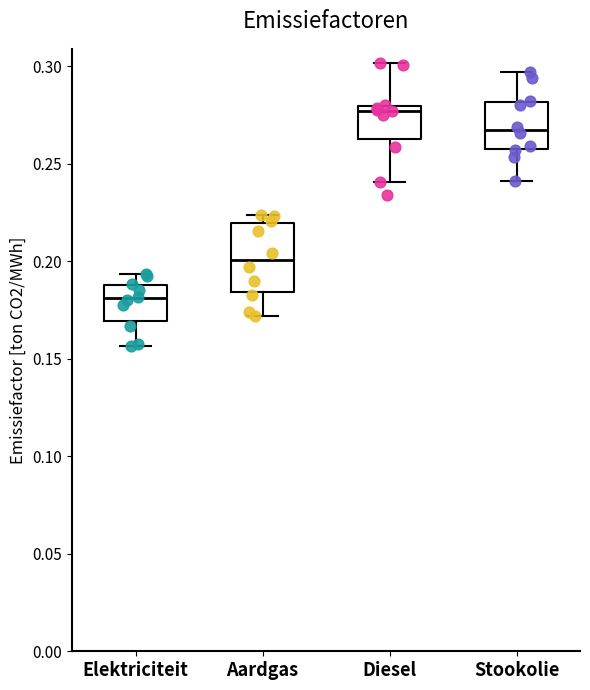

Which box has the lowest median line?

Elektriciteit